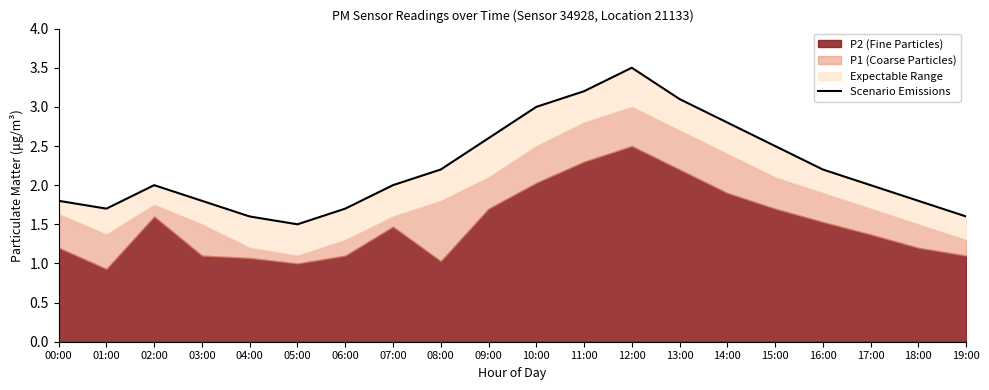

What is the difference between the maximum and minimum values?

2.0